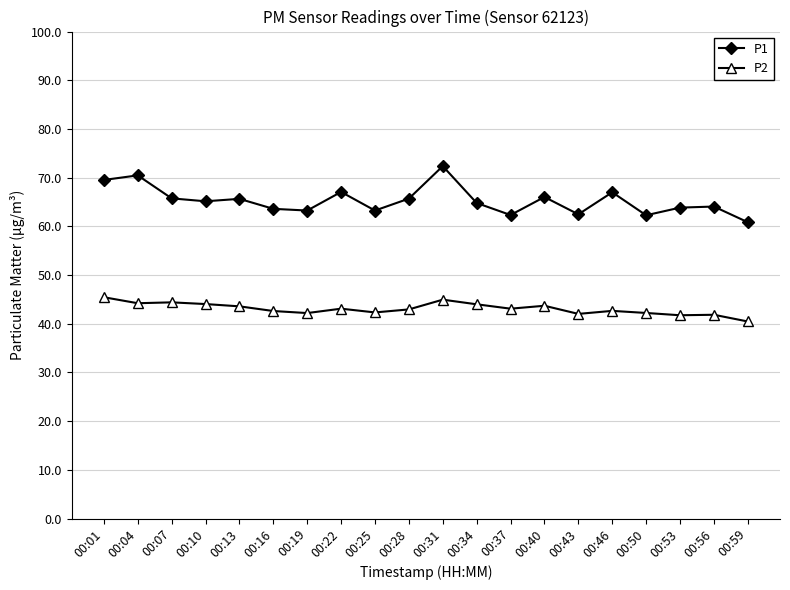

What are all the series names shown in the legend?

P1, P2